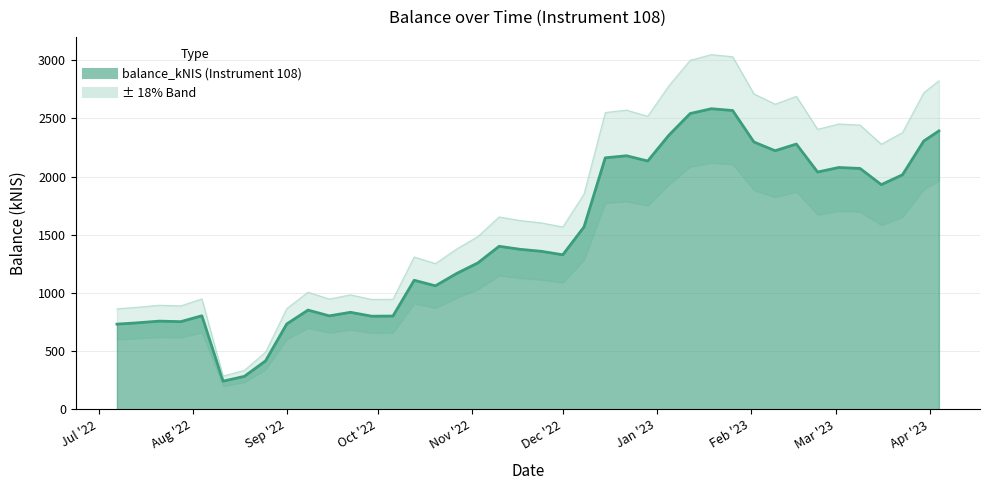

What is the label of the 18th point from the left?

2022-11-03